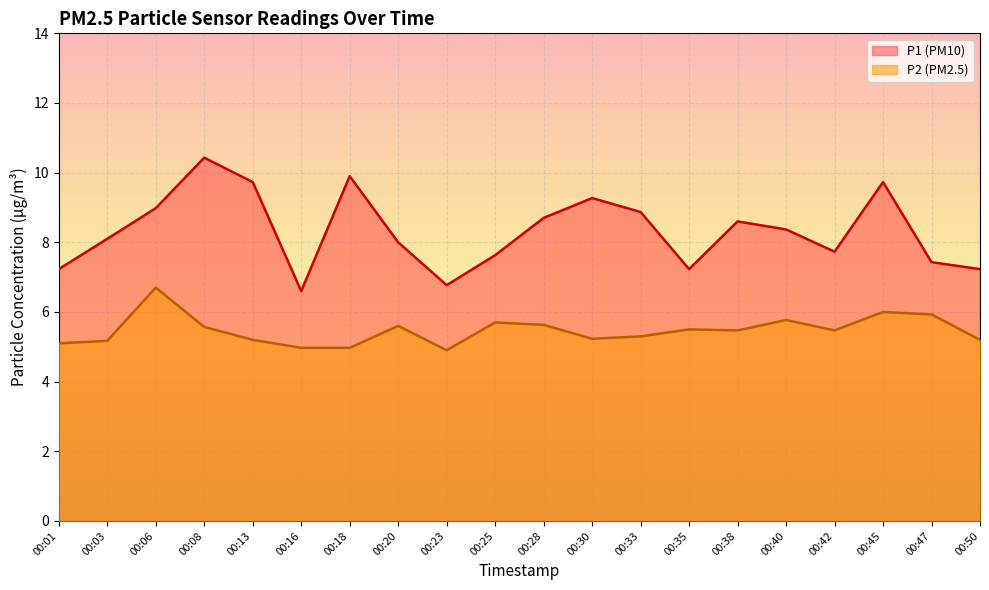

At which category does the chart reach its minimum across all series?

00:23